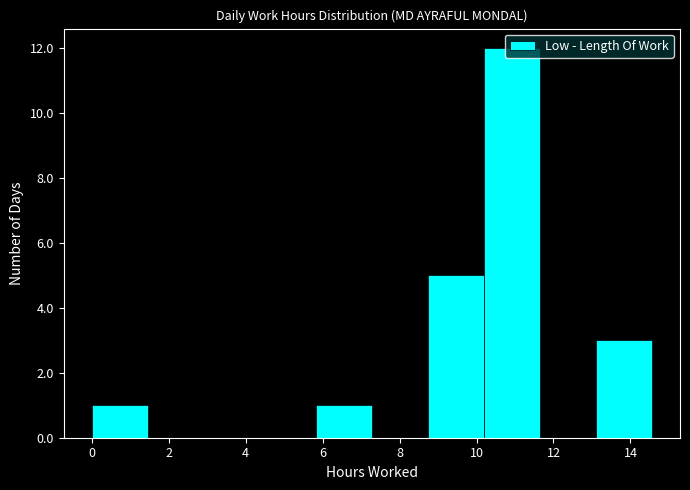

Reading left to right, list every bar in this chart as the range it spans on the x-axis followed by its height. Neither the bar edges nor the heights are printed on the chart, so give them approximately, as read against the axes.

0.0 to 1.4: 1
1.4 to 3.0: 0
3.0 to 4.4: 0
4.4 to 5.8: 0
5.8 to 7.2: 1
7.2 to 8.8: 0
8.8 to 10.2: 5
10.2 to 11.6: 12
11.6 to 13.2: 0
13.2 to 14.6: 3